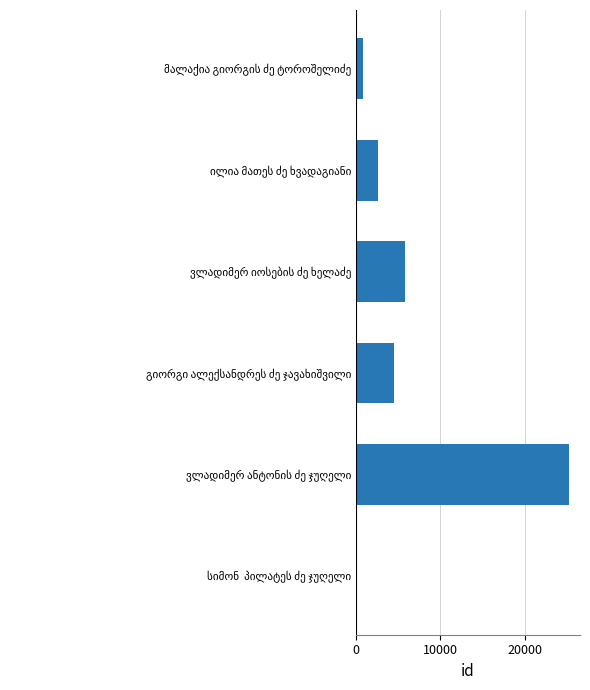

Are the bars grouped side by side (vs. stacked)?

No